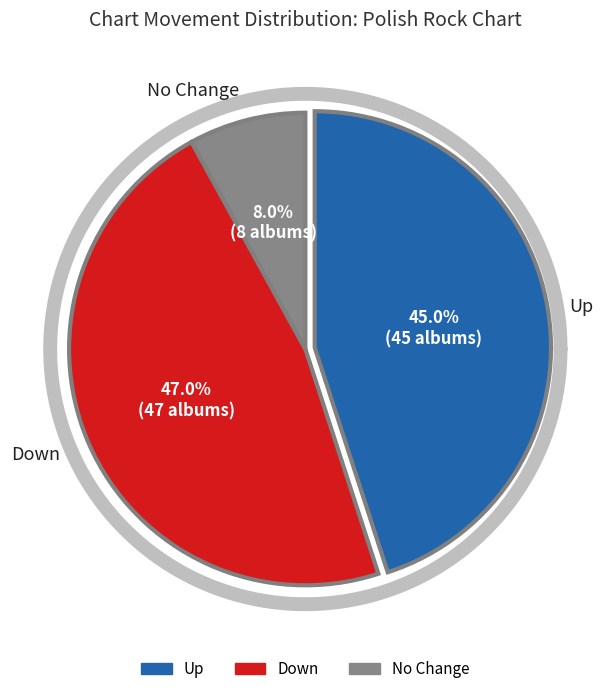

How many segments does this pie chart have?

3